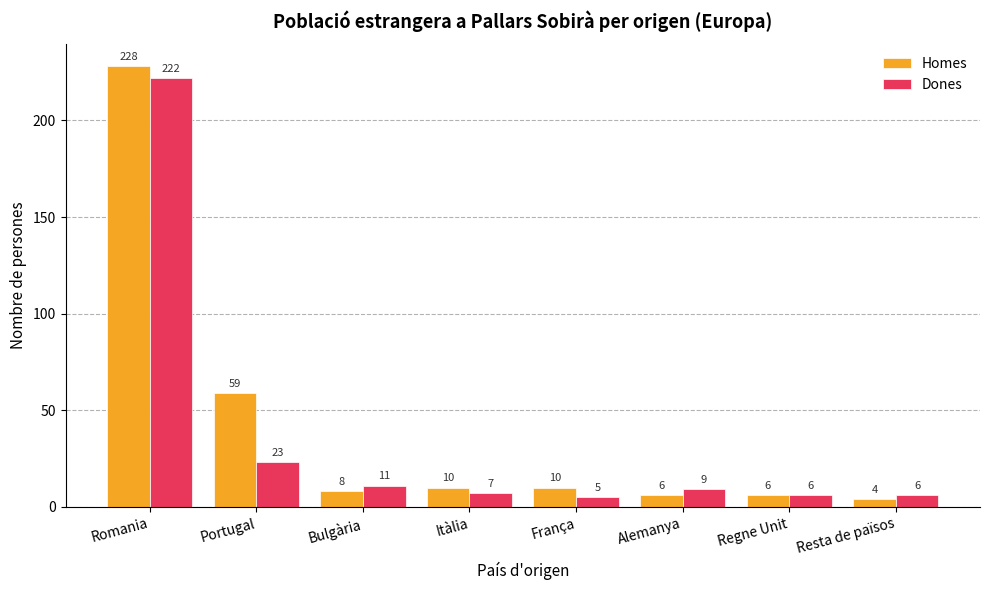

How many bars are there in total?

16